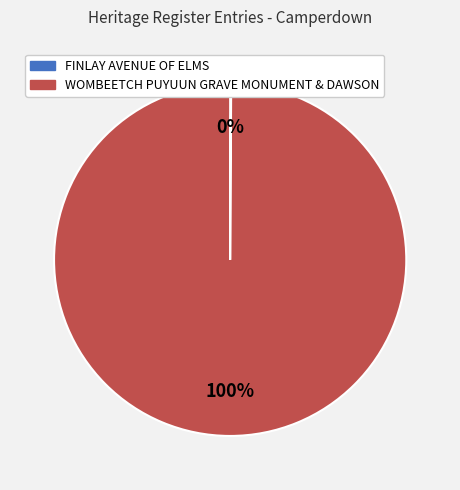

Which slice is the largest?

WOMBEETCH PUYUUN GRAVE MONUMENT & DAWSON